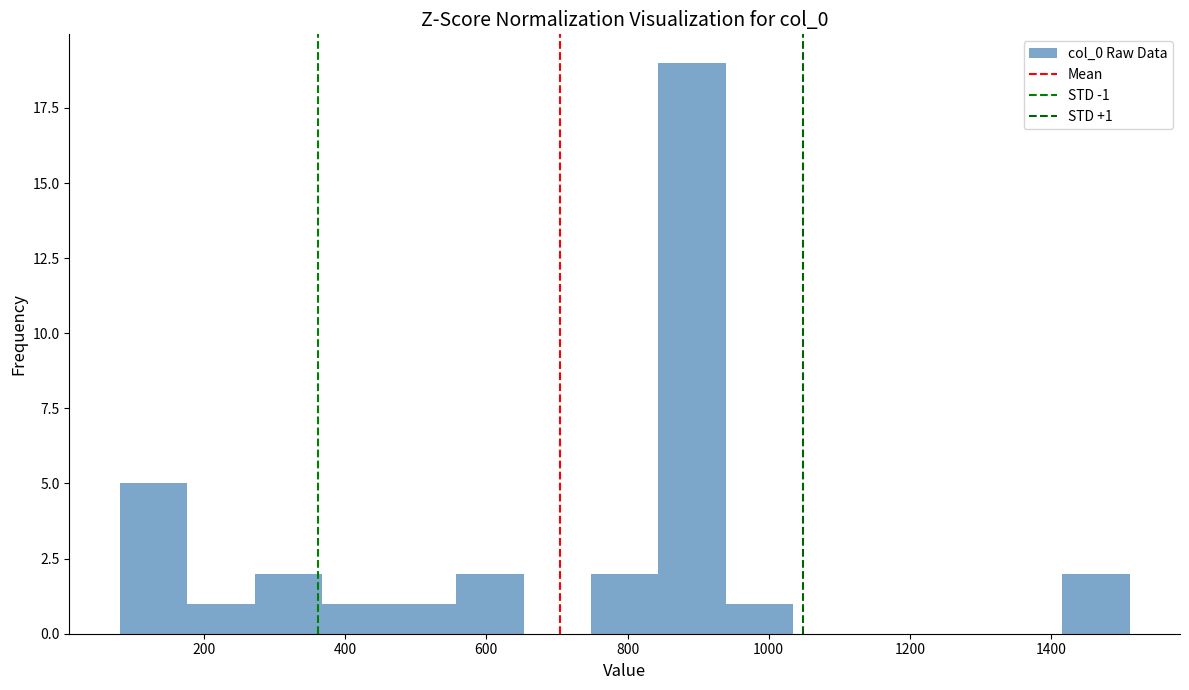

Over which range of the x-axis is the bar tallest?

840 to 940